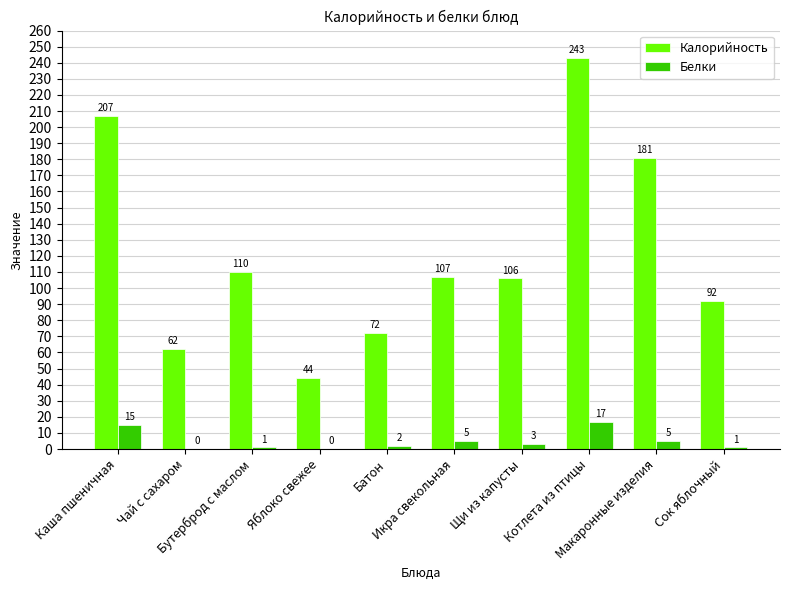

Reading left to right, list all the values displayed in this chart.

Калорийность: Каша пшеничная=207	Чай с сахаром=62	Бутерброд с маслом=110	Яблоко свежее=44	Батон=72	Икра свекольная=107	Щи из капусты=106	Котлета из птицы=243	Макаронные изделия=181	Сок яблочный=92
Белки: Каша пшеничная=15	Чай с сахаром=0	Бутерброд с маслом=1	Яблоко свежее=0	Батон=2	Икра свекольная=5	Щи из капусты=3	Котлета из птицы=17	Макаронные изделия=5	Сок яблочный=1